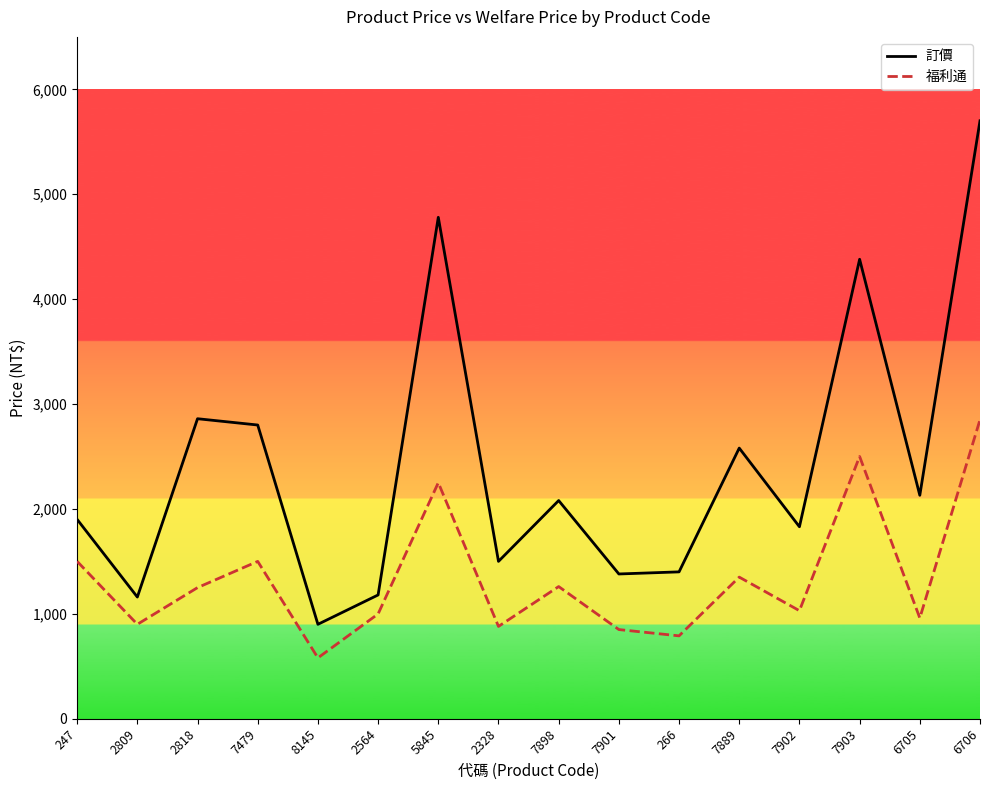

What is the minimum value for 訂價?

900